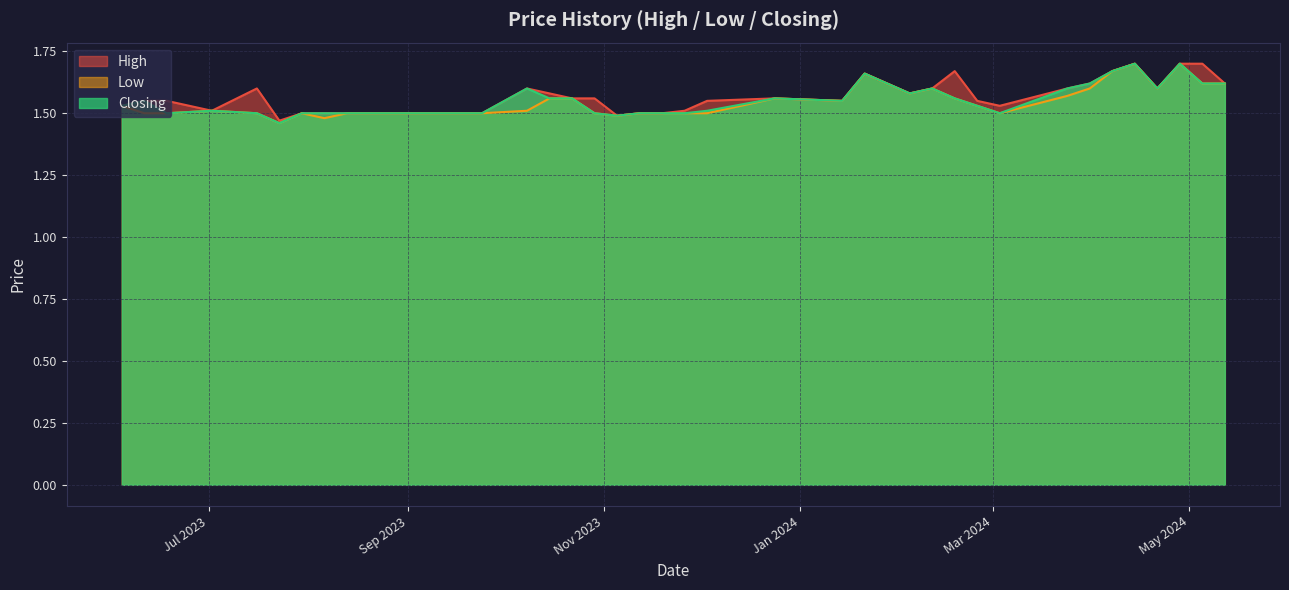

Which series has the largest range (max minus min)?

Low